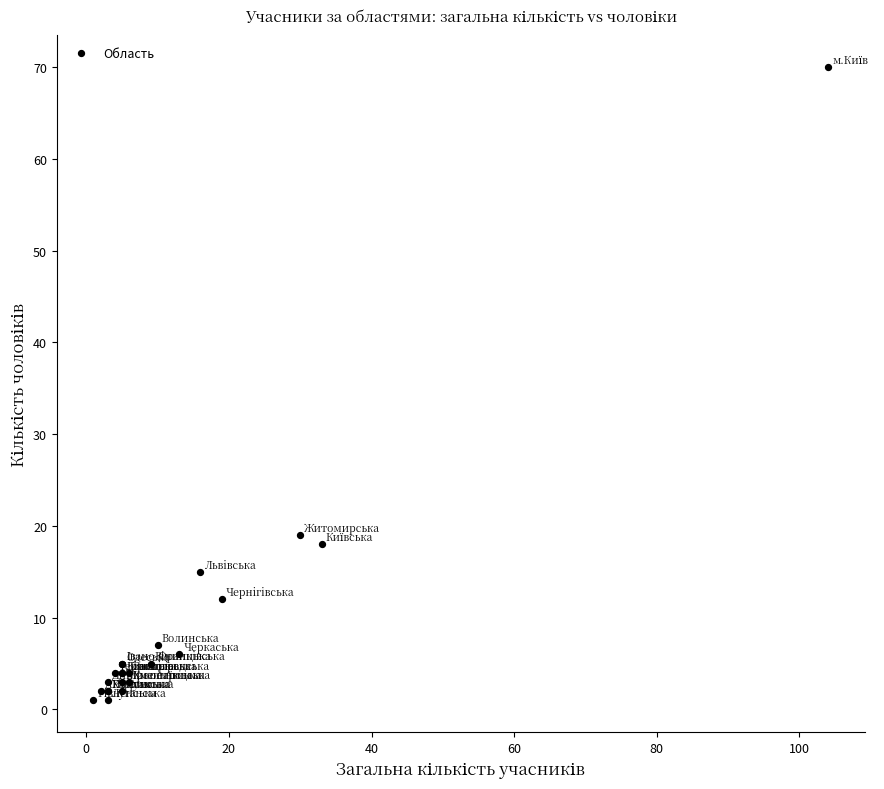

What Y value in the scatter plot is closest to 35?

19